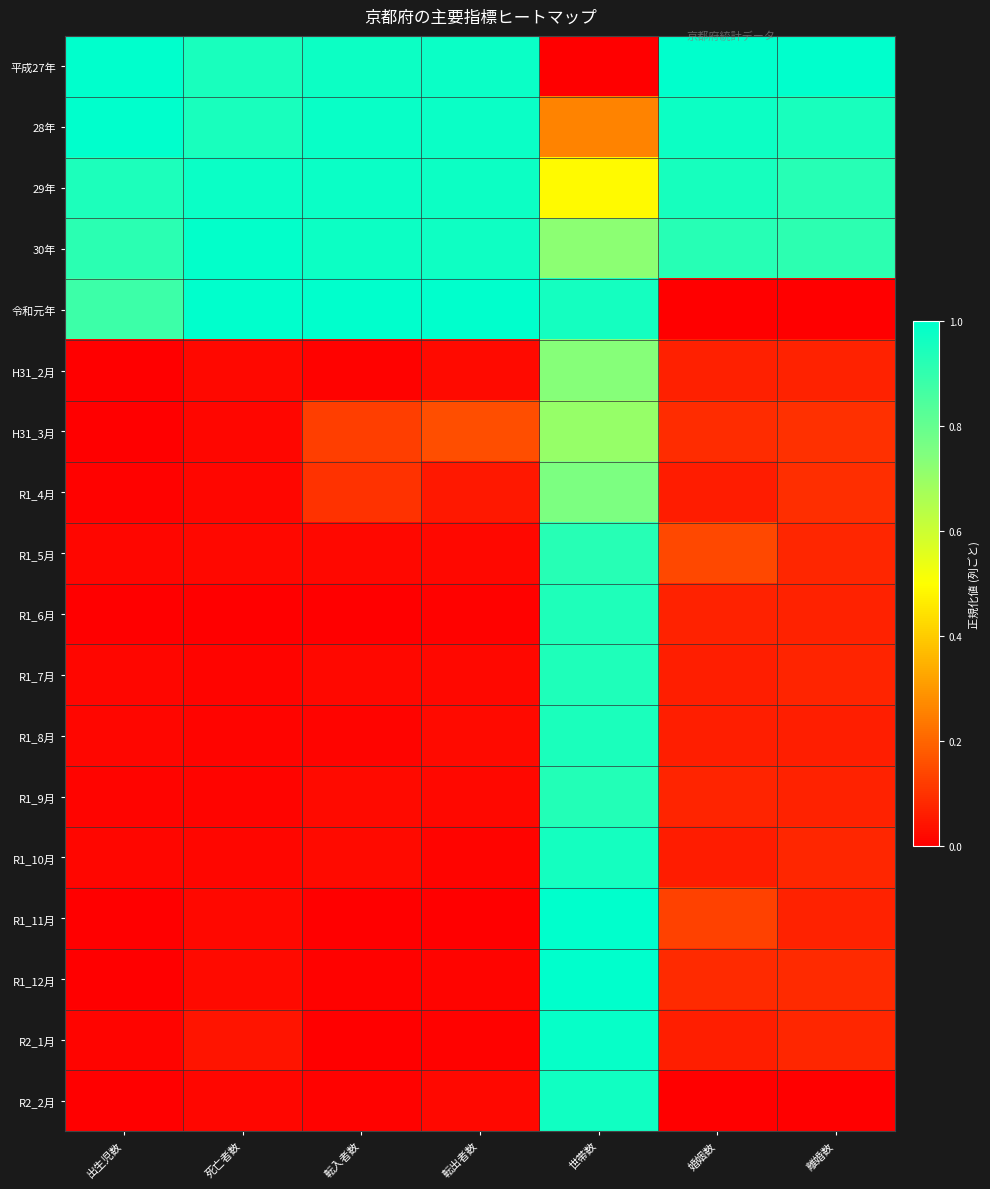

Reading left to right, list all the values displayed in this chart.

平成27年: 出生児数=1.0	死亡者数=1.0	転入者数=1.0	転出者数=1.0	世帯数=0.0	婚姻数=1.0	離婚数=1.0
28年: 出生児数=1.0	死亡者数=1.0	転入者数=1.0	転出者数=1.0	世帯数=0.3	婚姻数=1.0	離婚数=1.0
29年: 出生児数=0.9	死亡者数=1.0	転入者数=1.0	転出者数=1.0	世帯数=0.5	婚姻数=1.0	離婚数=0.9
30年: 出生児数=0.9	死亡者数=1.0	転入者数=1.0	転出者数=1.0	世帯数=0.7	婚姻数=0.9	離婚数=0.9
令和元年: 出生児数=0.9	死亡者数=1.0	転入者数=1.0	転出者数=1.0	世帯数=1.0	婚姻数=0.0	離婚数=0.0
H31_2月: 出生児数=0.0	死亡者数=0.0	転入者数=0.0	転出者数=0.0	世帯数=0.7	婚姻数=0.1	離婚数=0.1
H31_3月: 出生児数=0.0	死亡者数=0.0	転入者数=0.1	転出者数=0.2	世帯数=0.7	婚姻数=0.1	離婚数=0.1
R1_4月: 出生児数=0.0	死亡者数=0.0	転入者数=0.1	転出者数=0.0	世帯数=0.8	婚姻数=0.1	離婚数=0.1
R1_5月: 出生児数=0.0	死亡者数=0.0	転入者数=0.0	転出者数=0.0	世帯数=0.9	婚姻数=0.1	離婚数=0.1
R1_6月: 出生児数=0.0	死亡者数=0.0	転入者数=0.0	転出者数=0.0	世帯数=0.9	婚姻数=0.1	離婚数=0.1
R1_7月: 出生児数=0.0	死亡者数=0.0	転入者数=0.0	転出者数=0.0	世帯数=0.9	婚姻数=0.1	離婚数=0.1
R1_8月: 出生児数=0.0	死亡者数=0.0	転入者数=0.0	転出者数=0.0	世帯数=0.9	婚姻数=0.1	離婚数=0.1
R1_9月: 出生児数=0.0	死亡者数=0.0	転入者数=0.0	転出者数=0.0	世帯数=0.9	婚姻数=0.1	離婚数=0.1
R1_10月: 出生児数=0.0	死亡者数=0.0	転入者数=0.0	転出者数=0.0	世帯数=1.0	婚姻数=0.1	離婚数=0.1
R1_11月: 出生児数=0.0	死亡者数=0.0	転入者数=0.0	転出者数=0.0	世帯数=1.0	婚姻数=0.1	離婚数=0.1
R1_12月: 出生児数=0.0	死亡者数=0.0	転入者数=0.0	転出者数=0.0	世帯数=1.0	婚姻数=0.1	離婚数=0.1
R2_1月: 出生児数=0.0	死亡者数=0.0	転入者数=0.0	転出者数=0.0	世帯数=1.0	婚姻数=0.1	離婚数=0.1
R2_2月: 出生児数=0.0	死亡者数=0.0	転入者数=0.0	転出者数=0.0	世帯数=1.0	婚姻数=0.0	離婚数=0.0